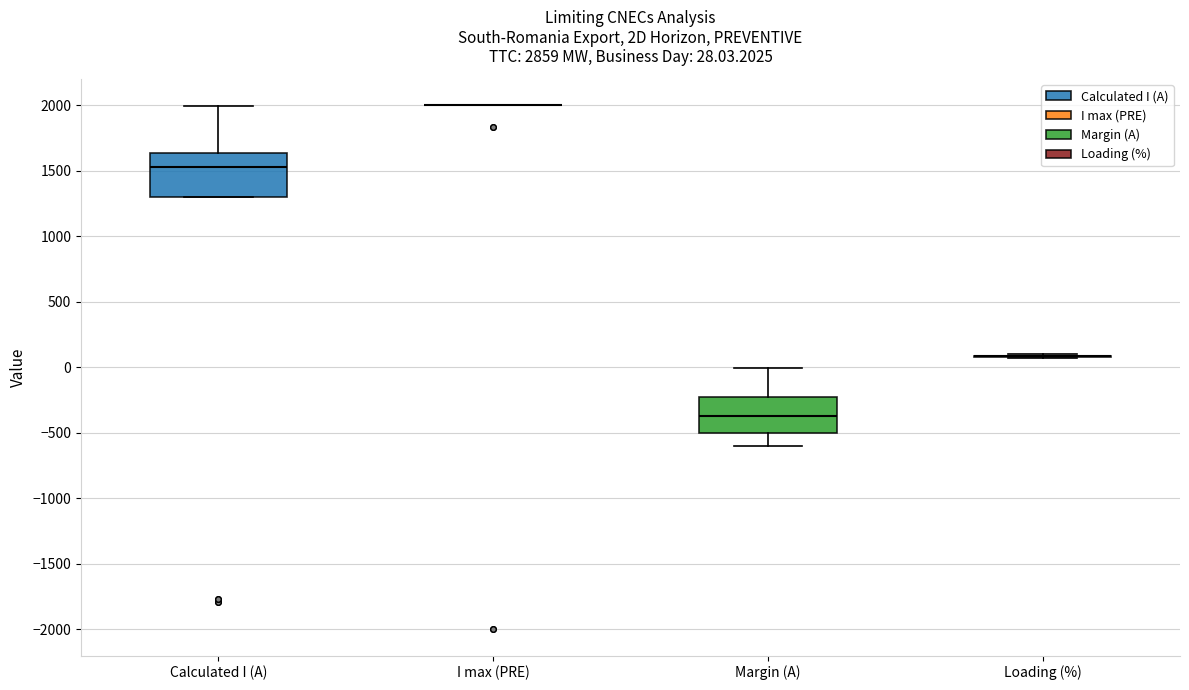

Which box is the tallest, from its lower edge to its upper edge?

Calculated I (A)